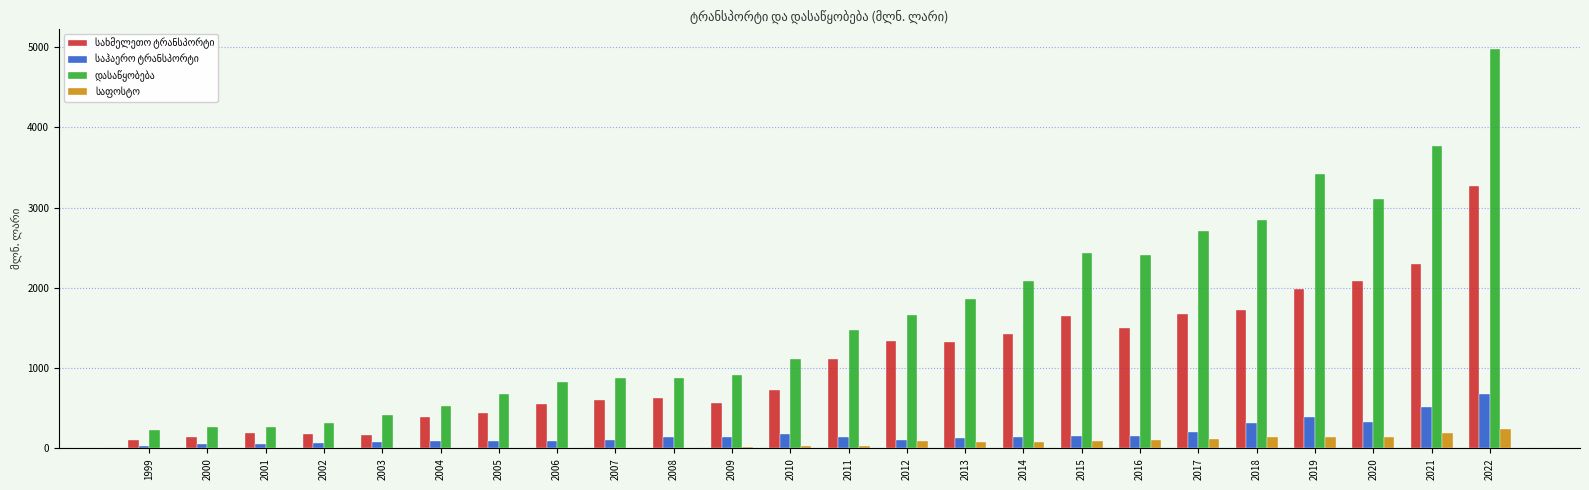

What is the maximum value shown in the chart?

4980.6